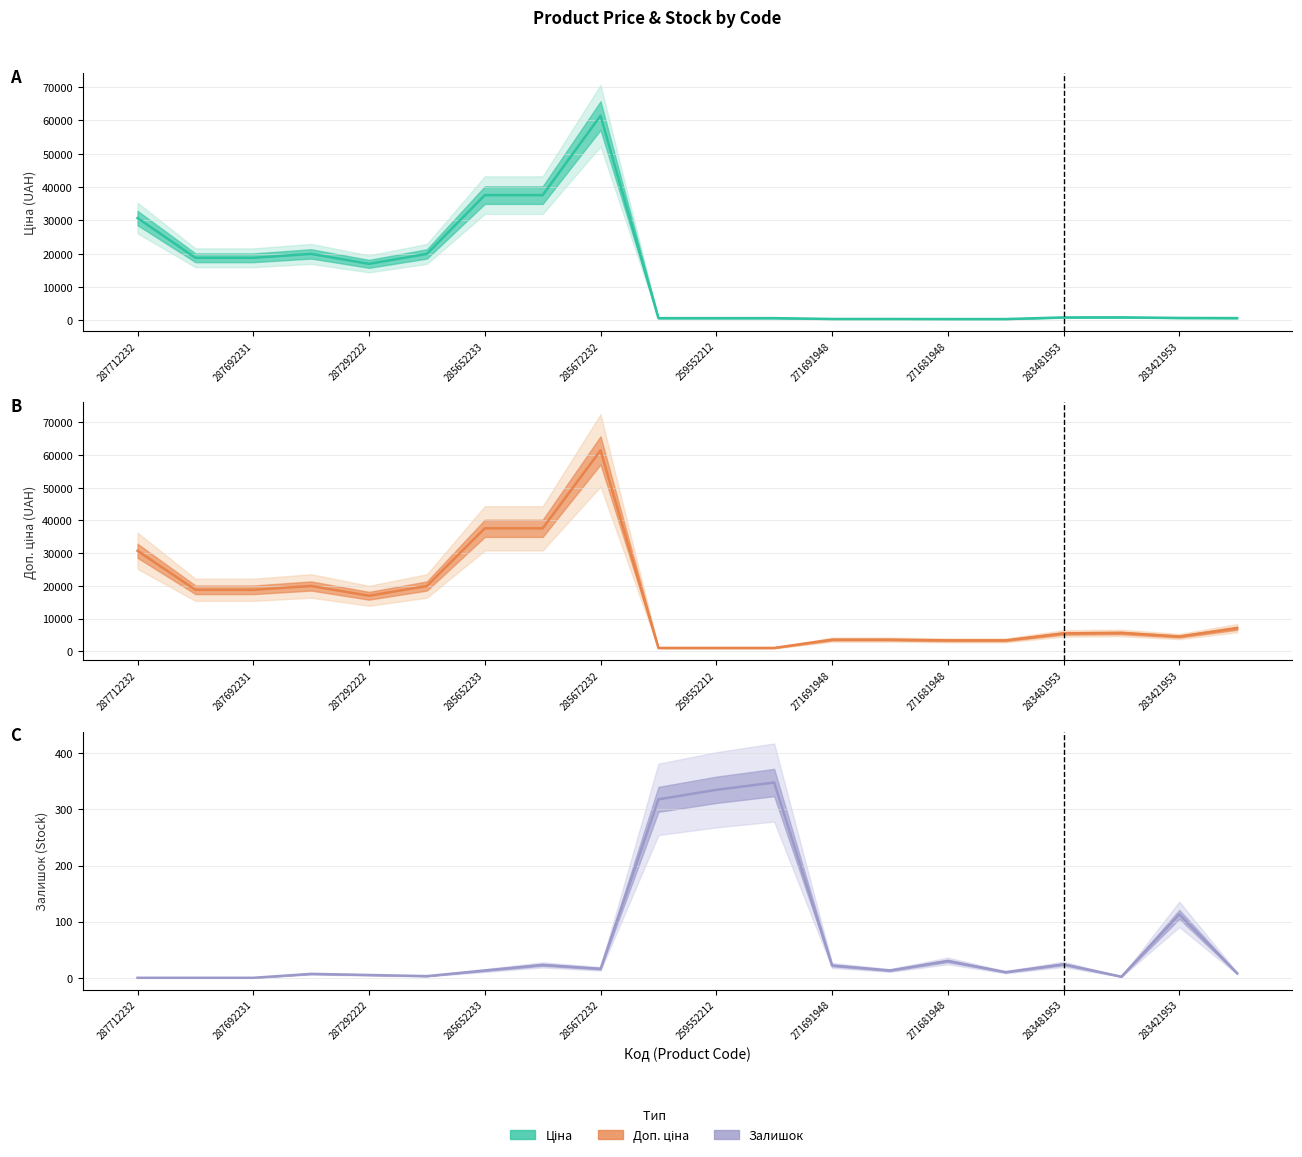

Which category has the highest value across all series?

285672232